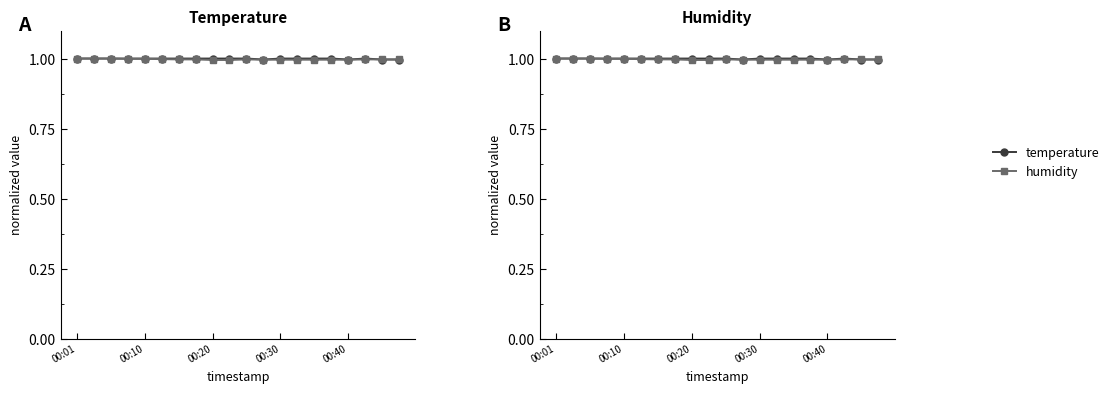

Is this an area chart (filled region under the line)?

No